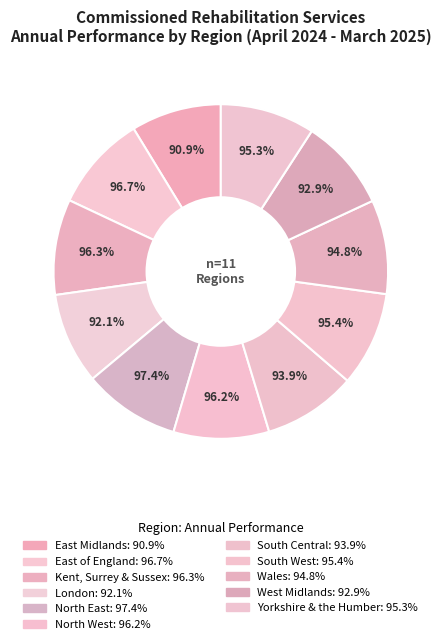

To the nearest percent, what percentage of the pie is West Midlands?

9%